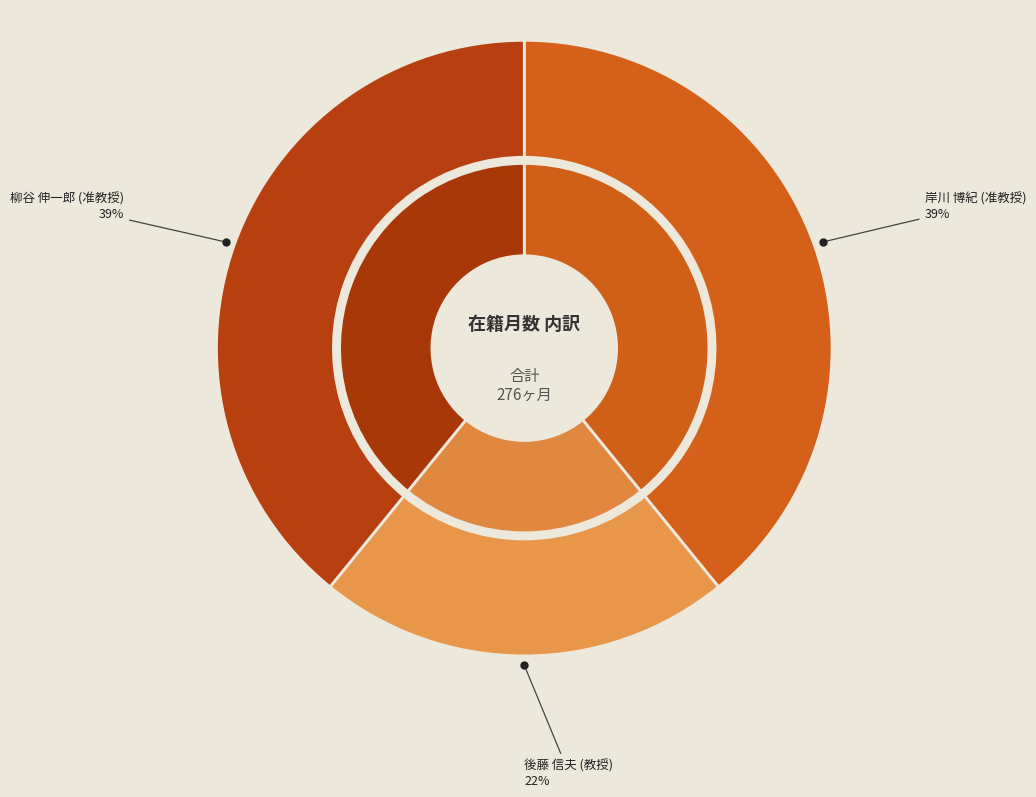

Combined, do 柳谷 伸一郎 (准教授) and 岸川 博紀 (准教授) account for over 50%?

Yes